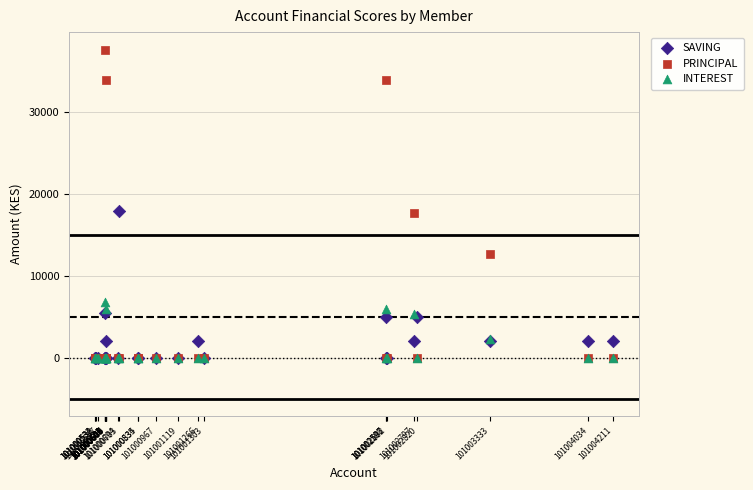

Which series contains the highest Y value?

PRINCIPAL